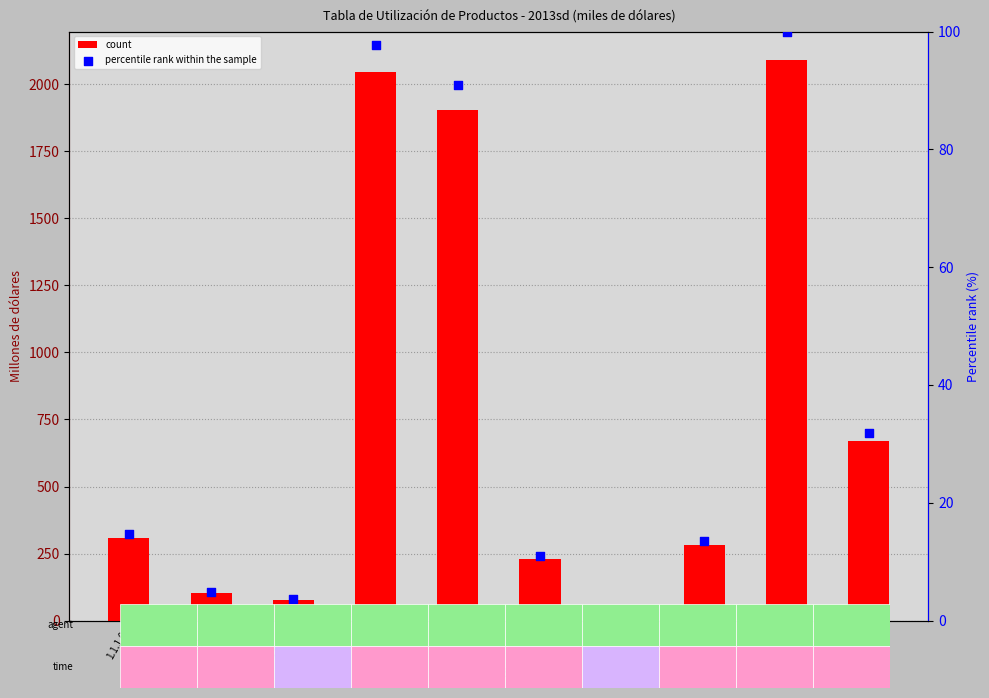

Which series has the largest total across all categories?

count